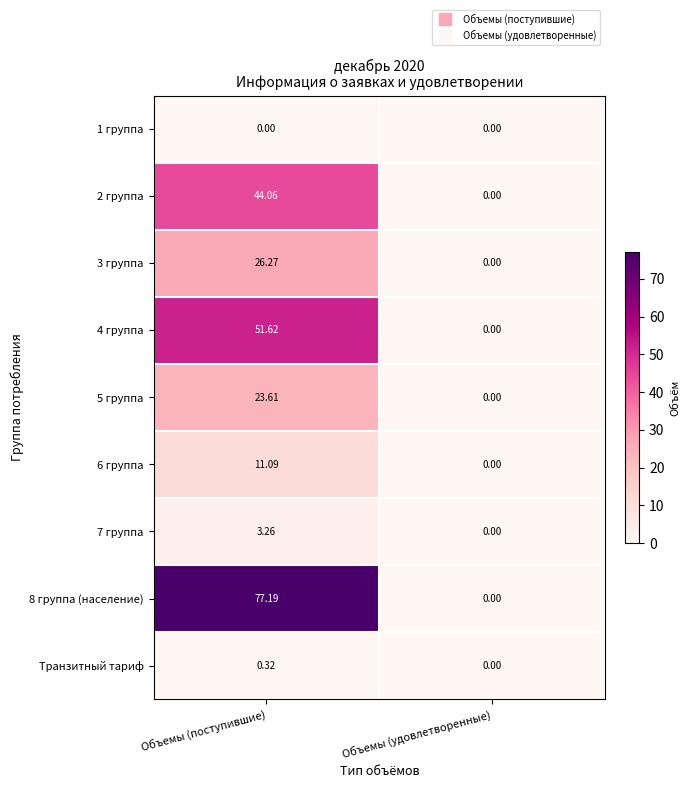

Is the value of 3 группа at Объемы (поступившие) greater than the value of 2 группа at Объемы (поступившие)?

No